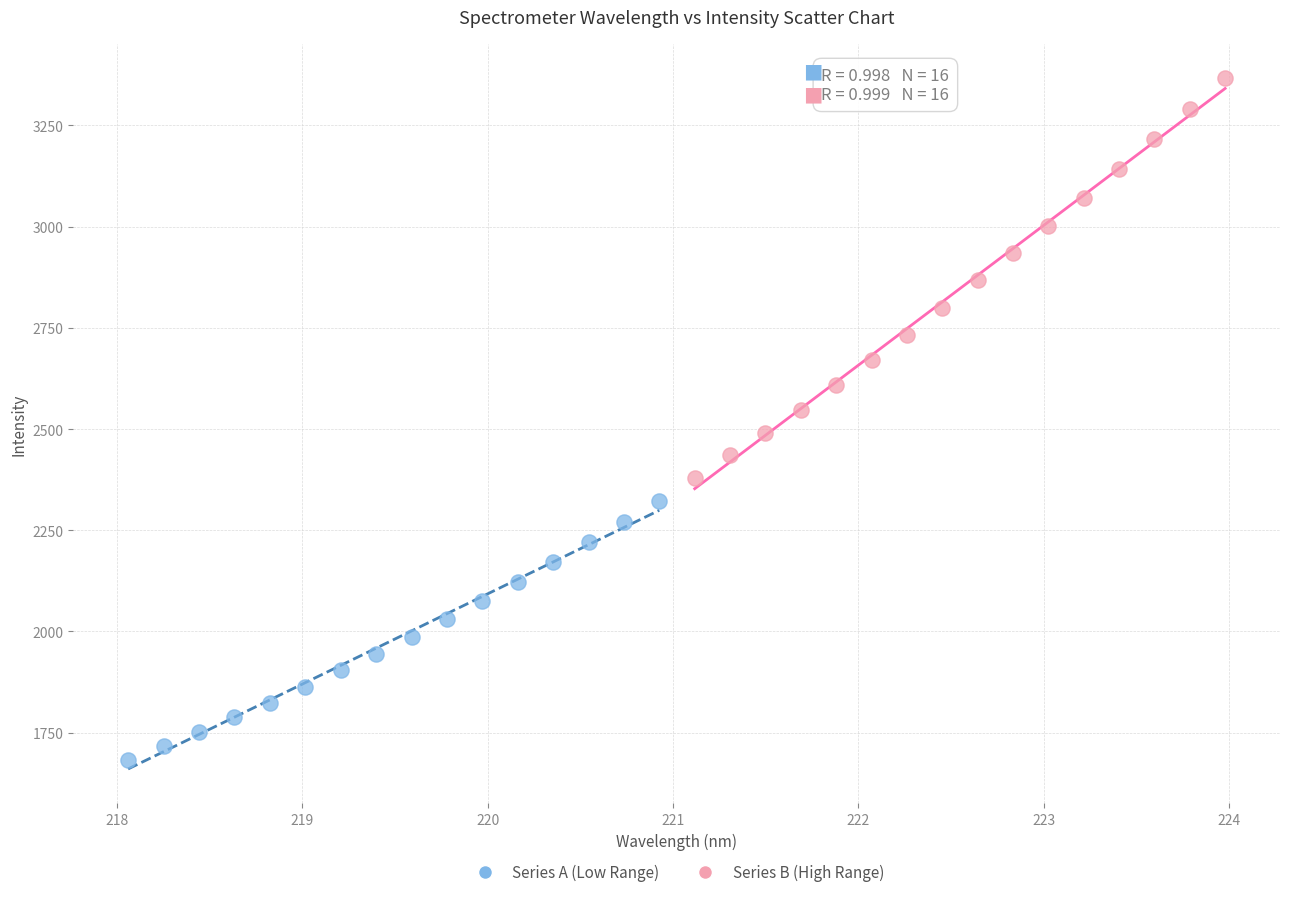

Which series reaches the minimum Y coordinate?

Series A (Low Range)